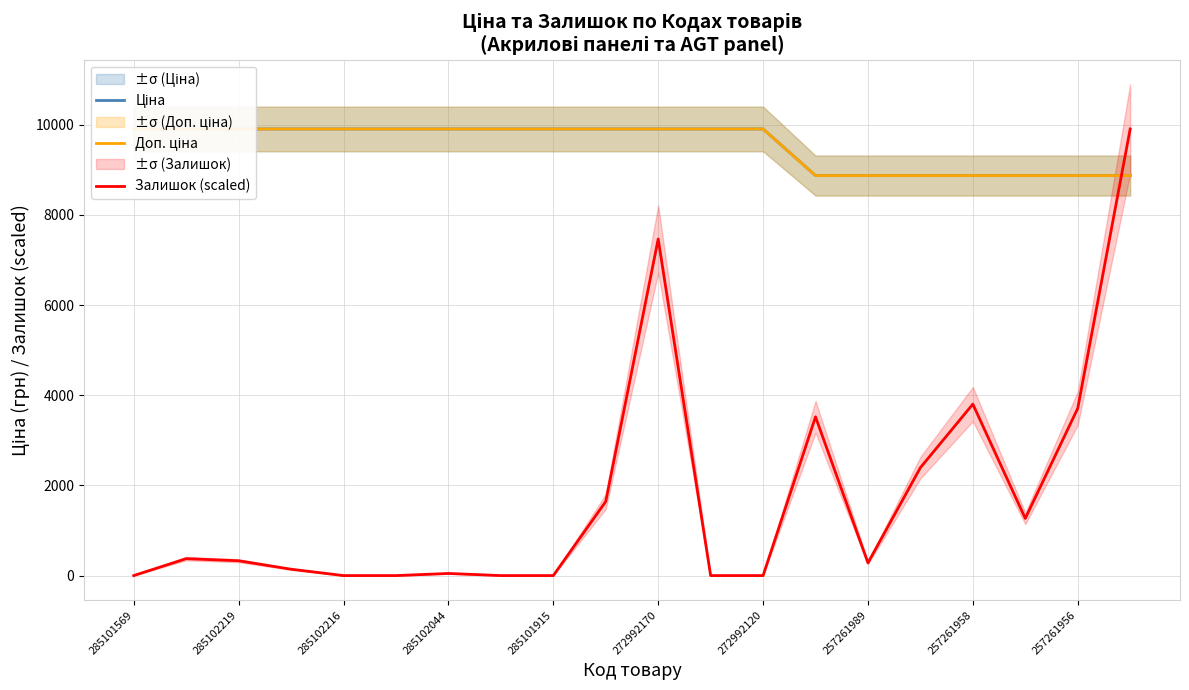

What is the highest value of the Залишок (scaled) series?

9908.5